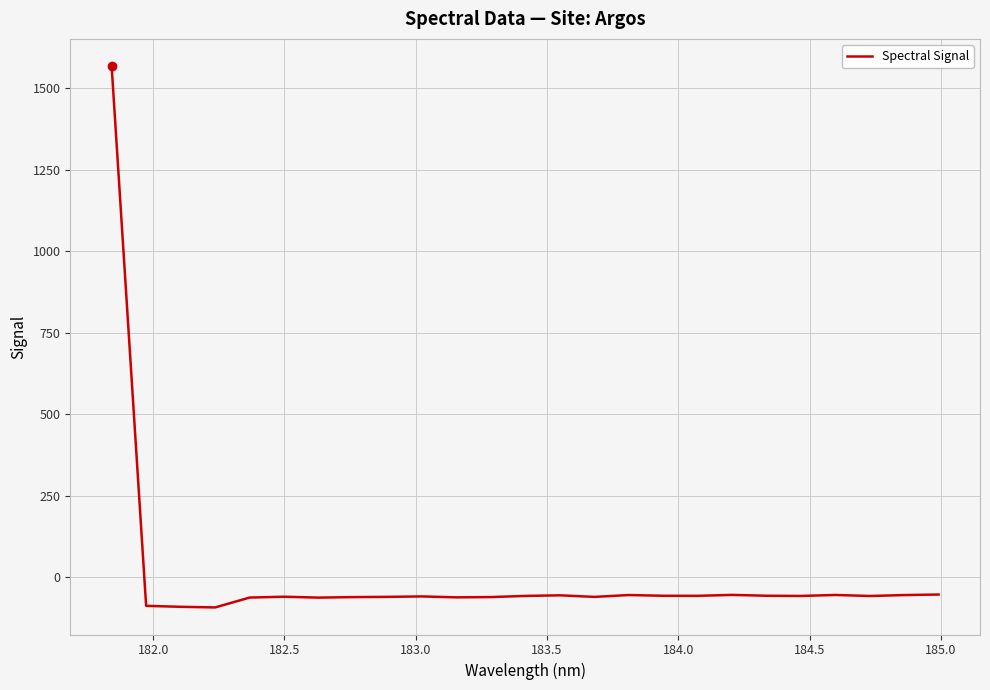

What is the difference between the maximum and minimum values?

1660.9